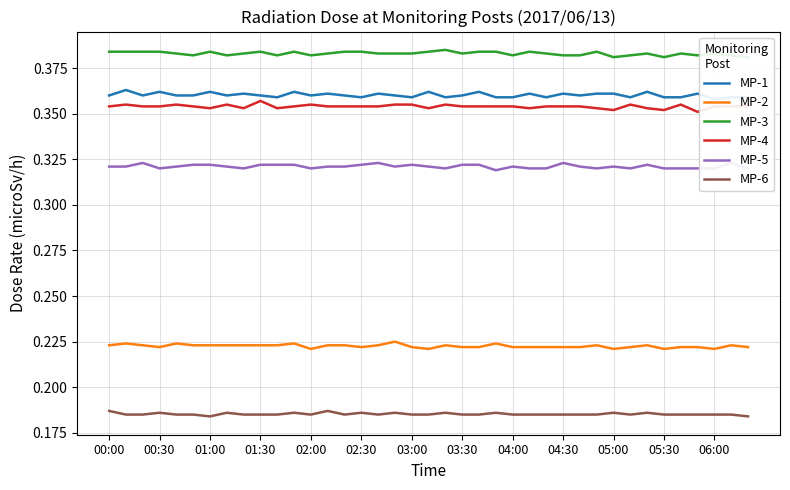

True or false: MP-4 and MP-1 cross at least once.

False